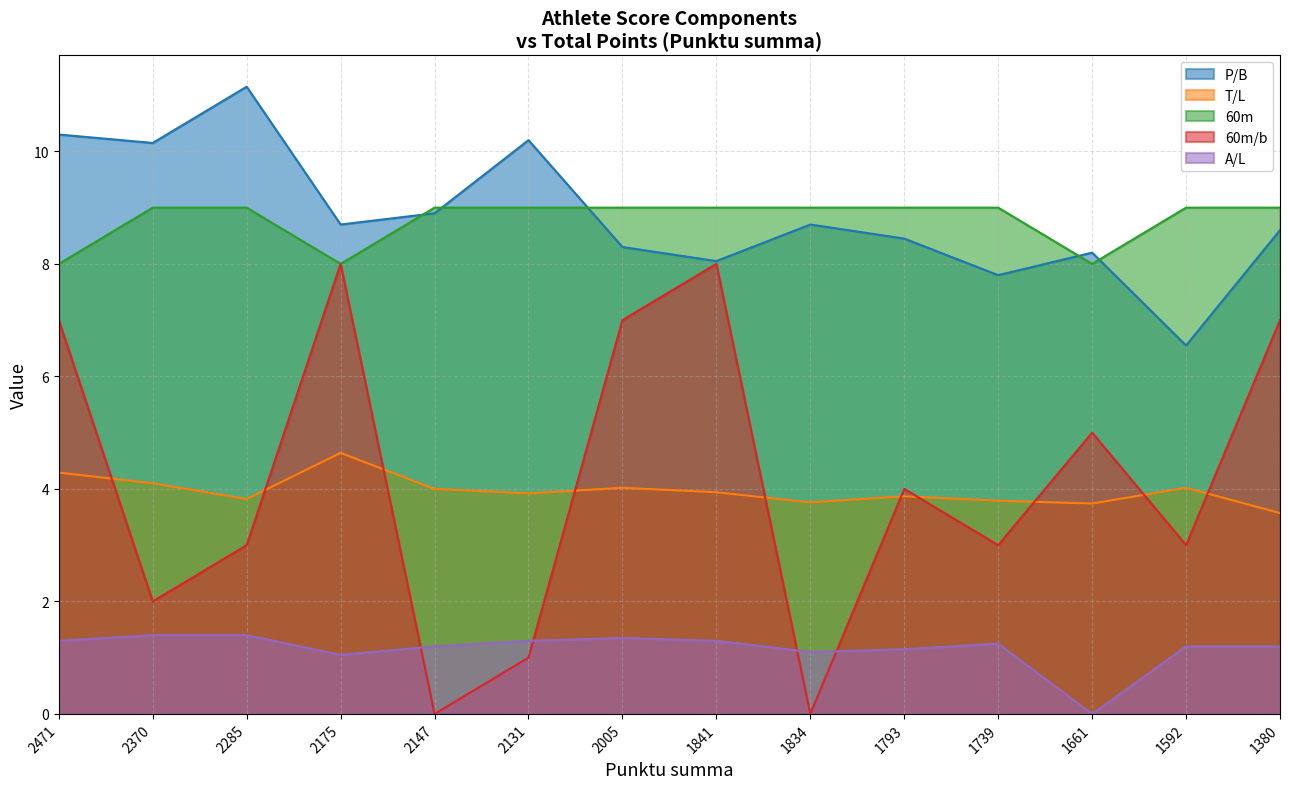

Reading left to right, transcribe all the data shown in this chart.

P/B: 10.3	10.2	11.2	8.7	8.9	10.2	8.3	8.1	8.7	8.4	7.8	8.2	6.5	8.6
T/L: 4.3	4.1	3.8	4.6	4.0	3.9	4.0	3.9	3.8	3.9	3.8	3.7	4.0	3.6
60m: 8.0	9.0	9.0	8.0	9.0	9.0	9.0	9.0	9.0	9.0	9.0	8.0	9.0	9.0
60m/b: 7.0	2.0	3.0	8.0	0.0	1.0	7.0	8.0	0.0	4.0	3.0	5.0	3.0	7.0
A/L: 1.3	1.4	1.4	1.1	1.2	1.3	1.4	1.3	1.1	1.1	1.2	0.0	1.2	1.2